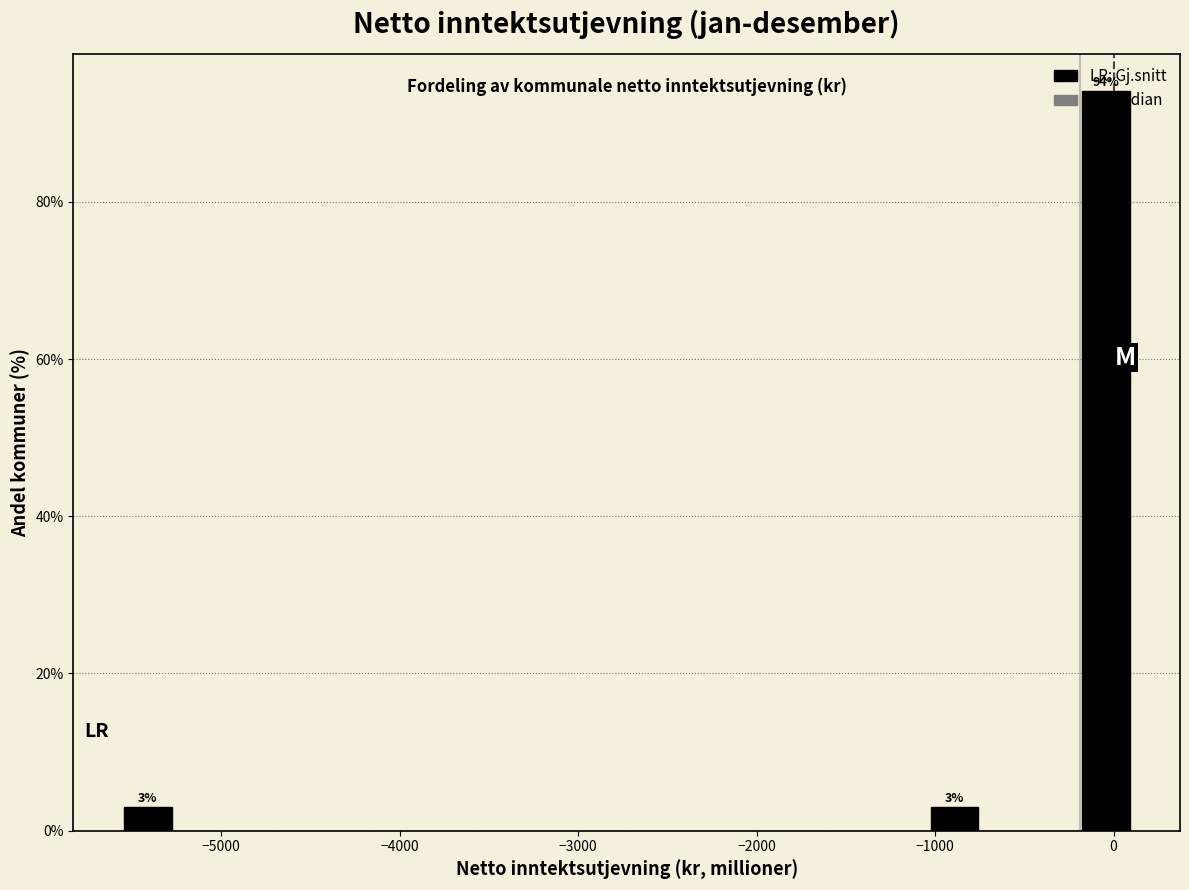

Read against the x-axis, roughly where is the centre of the tallest bar?

0